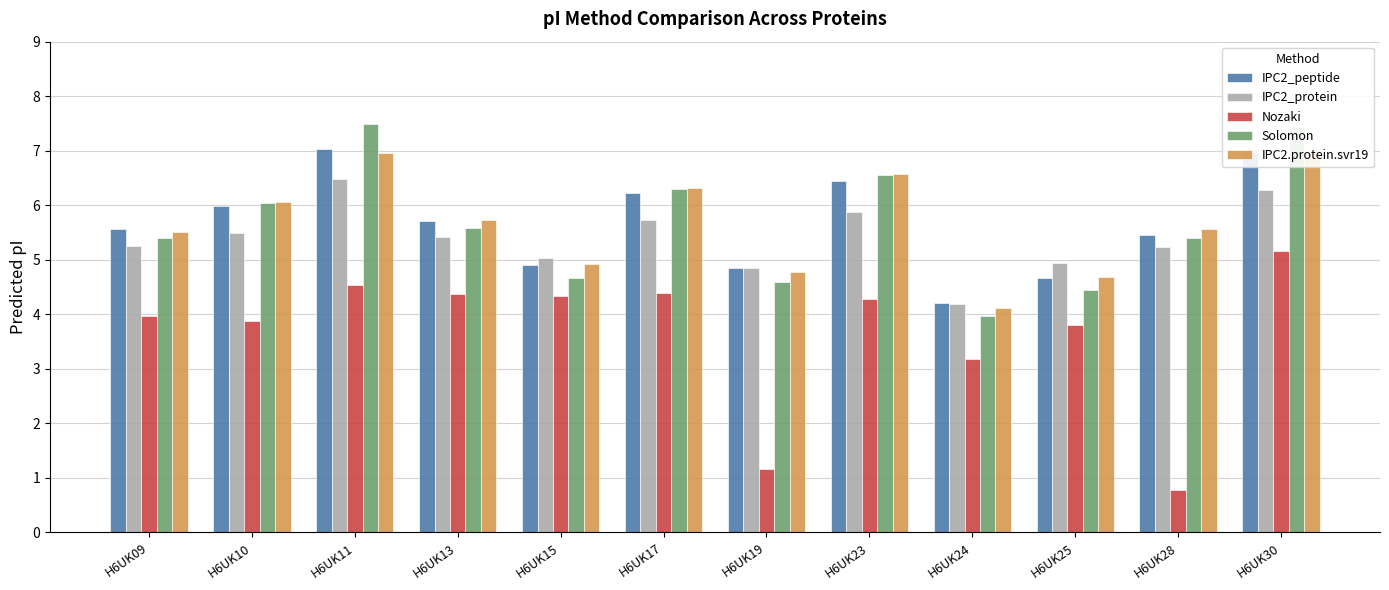

What is the difference between the maximum and minimum values in the IPC2.protein.svr19 series?

2.8